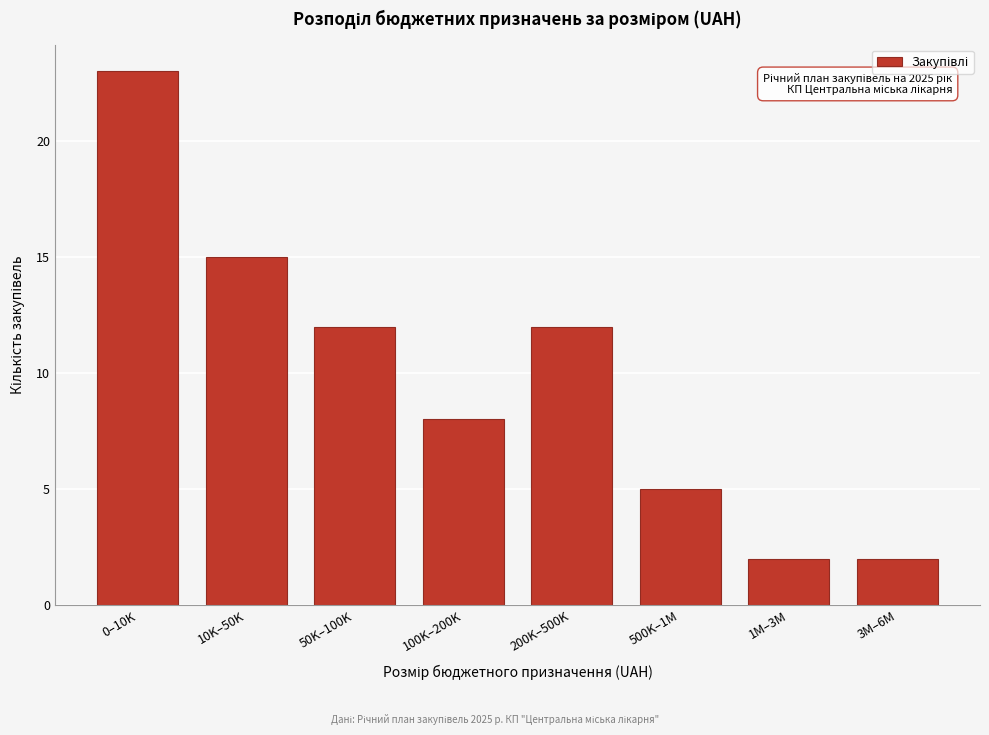

Reading left to right, list all the values displayed in this chart.

0–10K=23	10K–50K=15	50K–100K=12	100K–200K=8	200K–500K=12	500K–1M=5	1M–3M=2	3M–6M=2